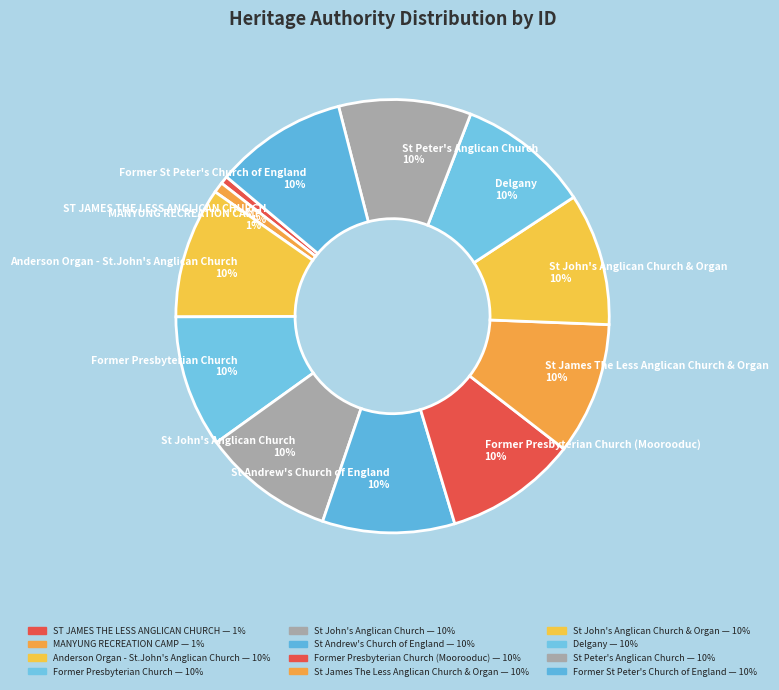

To the nearest percent, what is the difference between the largest and smallest slice percentages?

9%